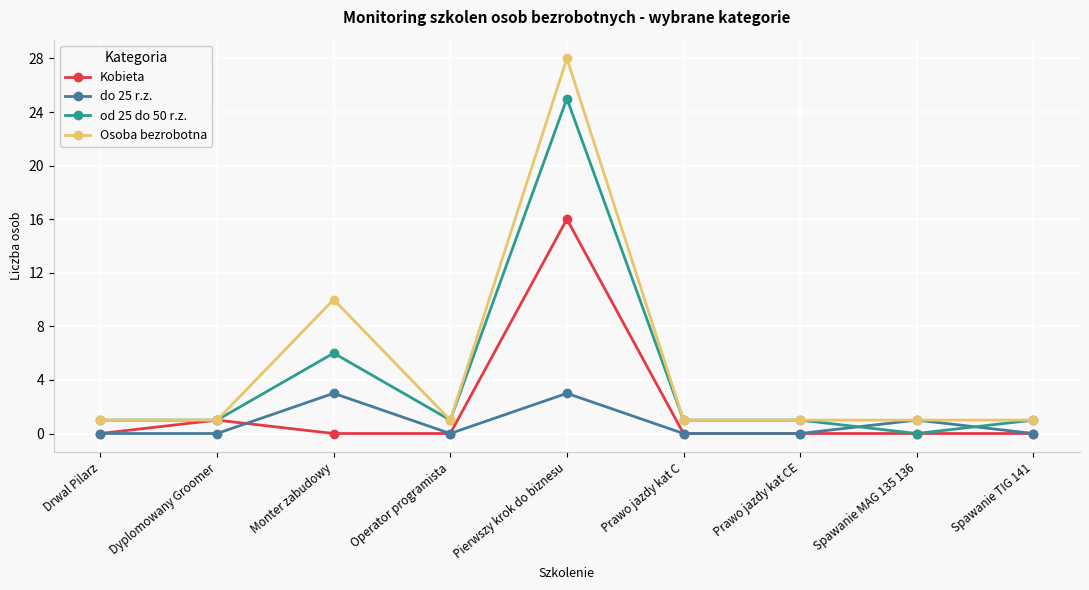

Where do do 25 r.z. and od 25 do 50 r.z. first cross each other?

Prawo jazdy kat CE and Spawanie MAG 135 136